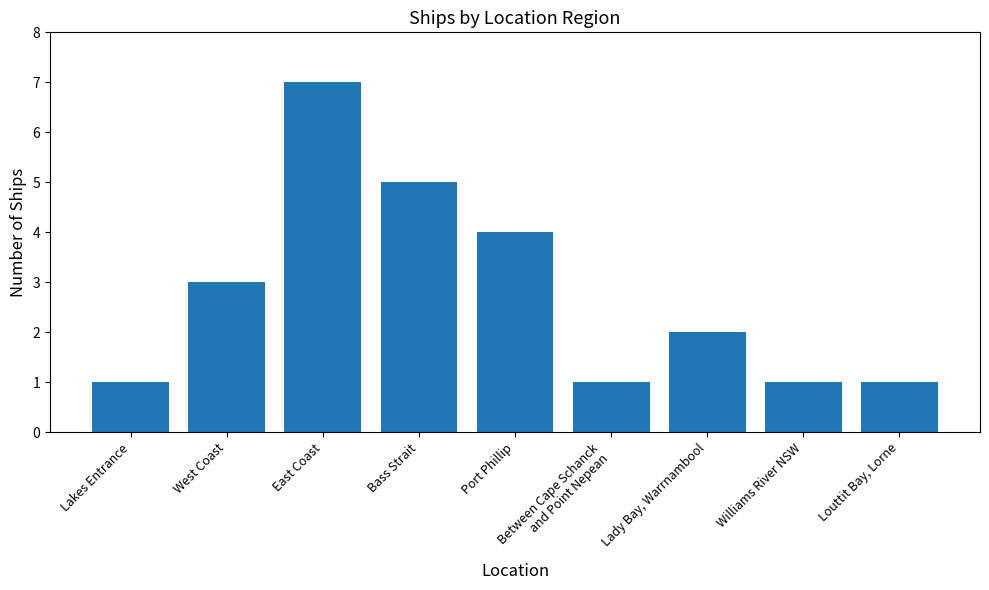

What is the maximum value shown in the chart?

7